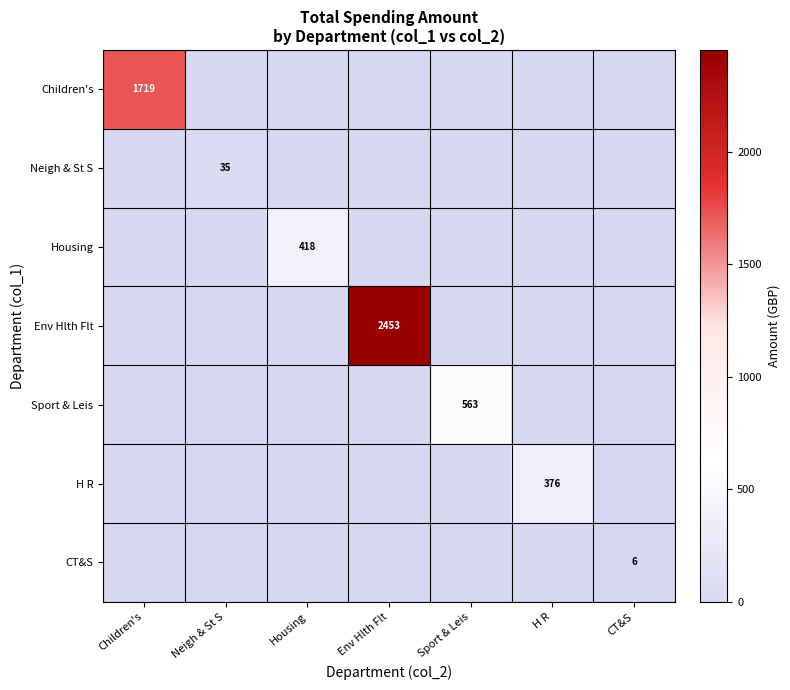

The value of Neigh & St S at Neigh & St S is 9. True or false?

False